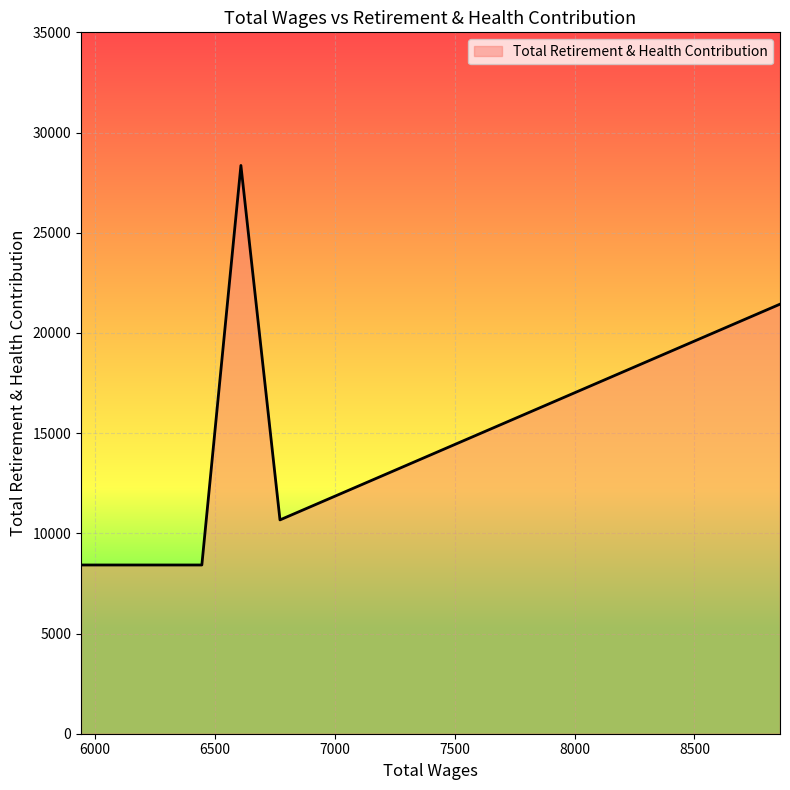

What is the average value?

15460